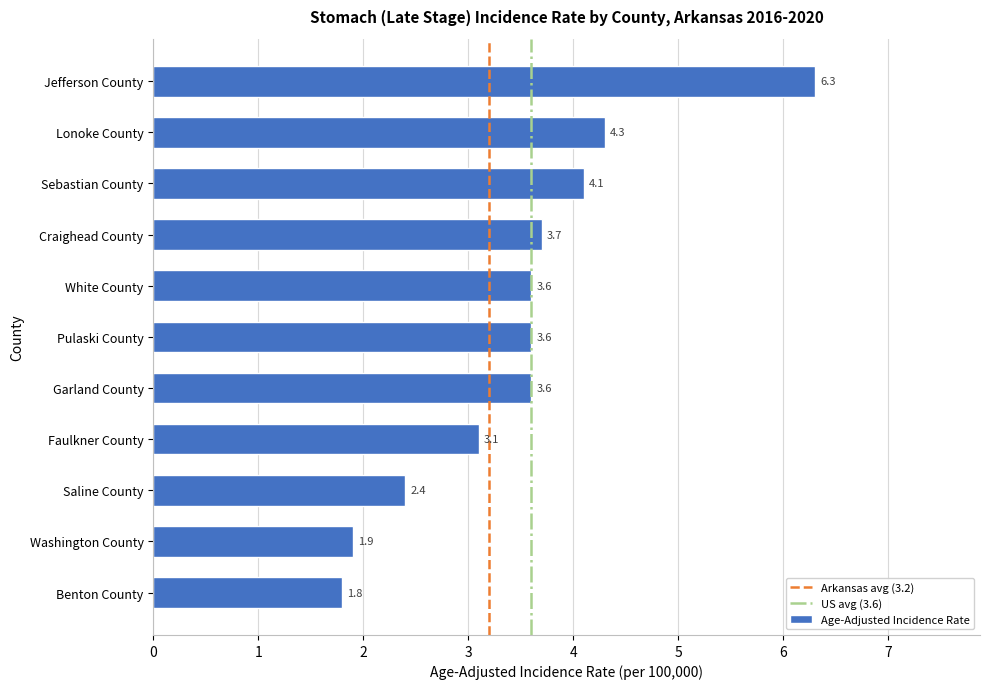

What is the difference between the maximum and minimum values?

4.5